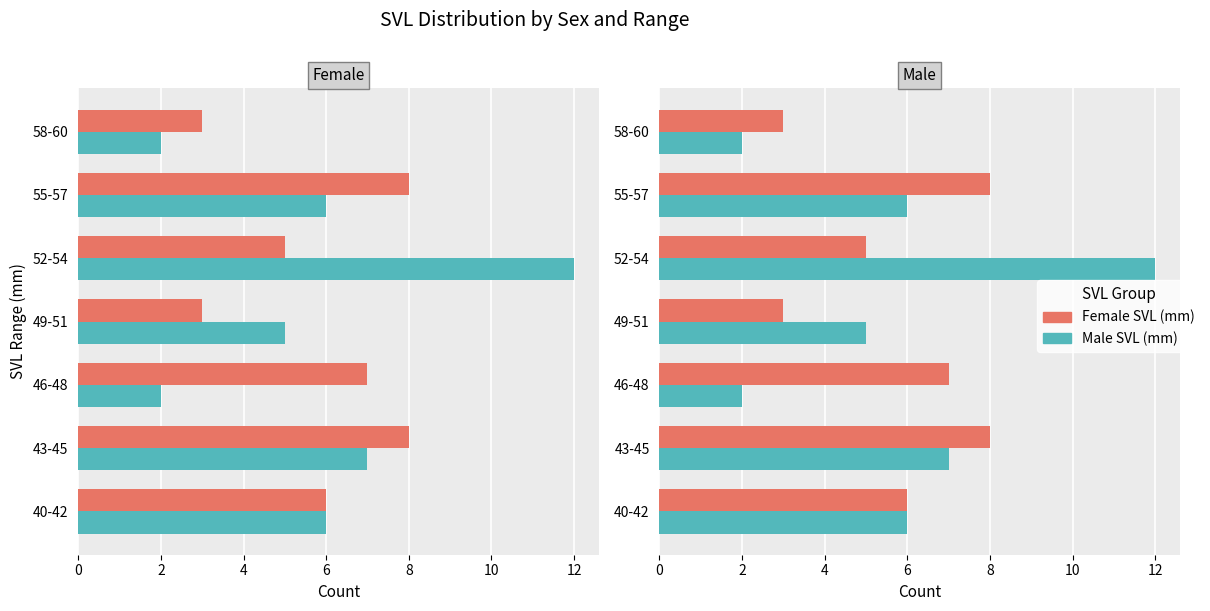

Rank the series by their maximum value, from highest to lowest.

Male SVL (mm), Female SVL (mm)